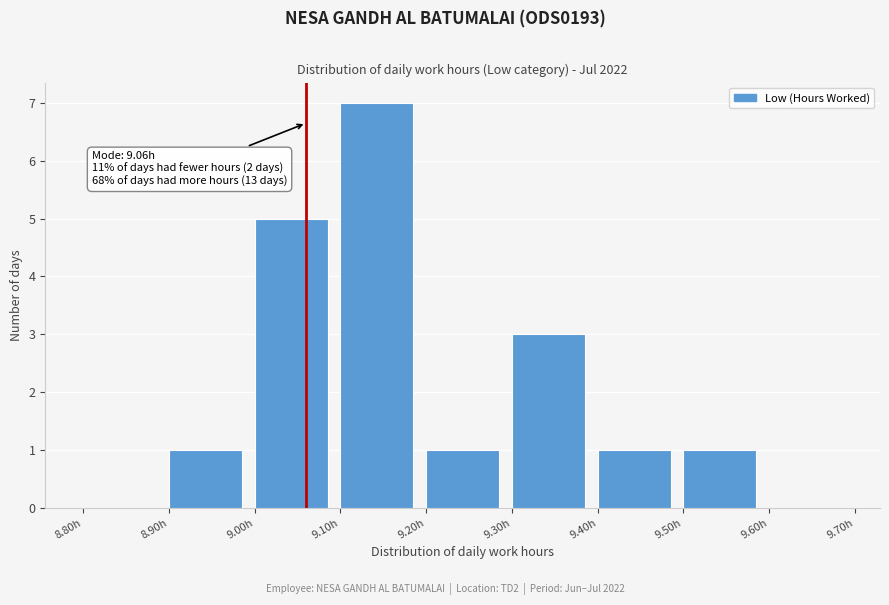

Over which range of the x-axis is the bar tallest?

9.1 to 9.2